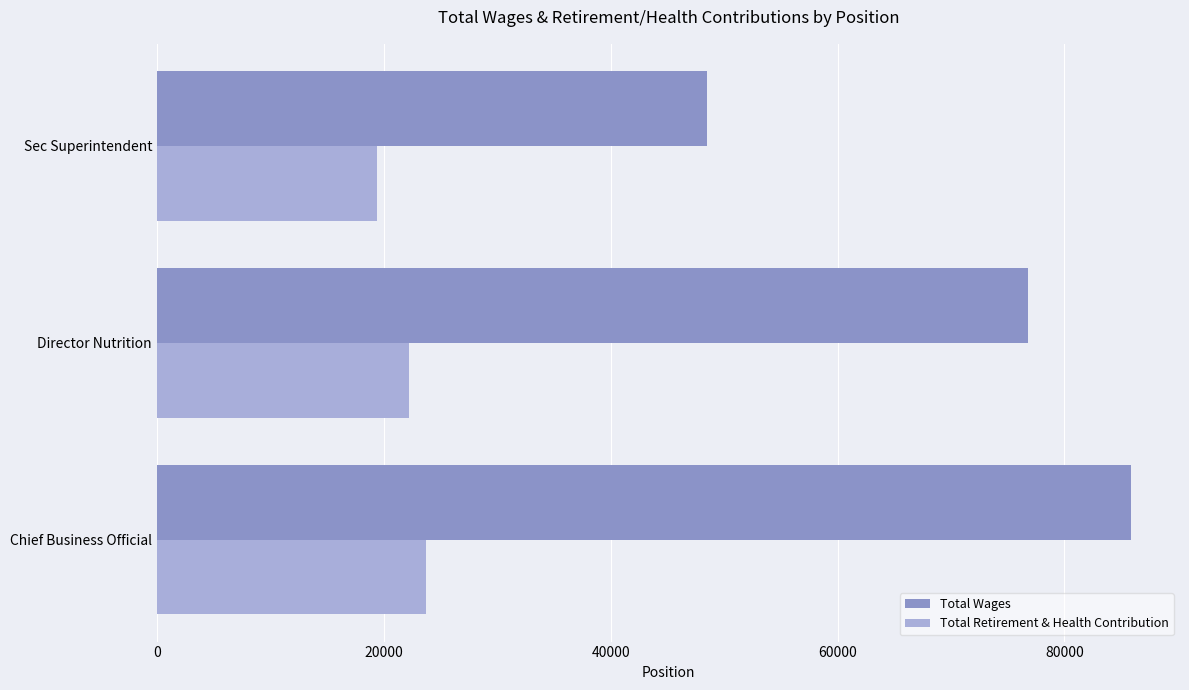

List the series in order of their overall mean, lowest first.

Total Retirement & Health Contribution, Total Wages